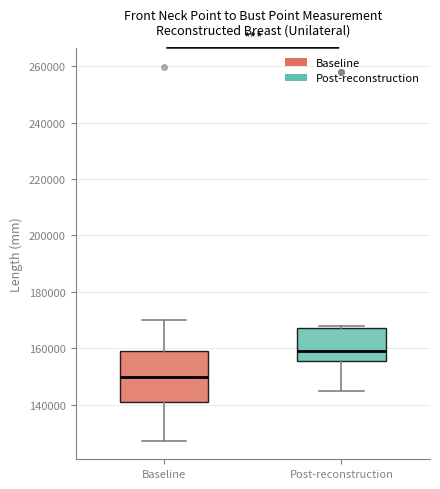

Reading left to right, transcribe this box plot: for each box, give where its median line is, the range the box spans, and where its two whiskers end, as read against the y-axis. The values are not printed on the chart, so give them approximately, as read against the axis.

Baseline: median 150000, box 142000 to 160000, whiskers 128000 to 170000
Post-reconstruction: median 158000, box 156000 to 168000, whiskers 144000 to 168000 (just above the box's upper edge)